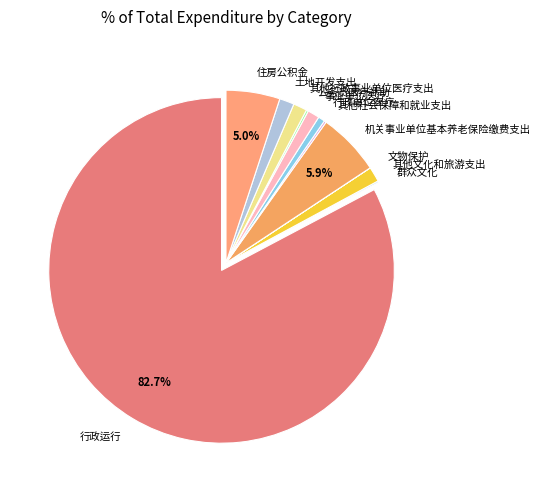

Which category has the biggest portion of the pie?

行政运行